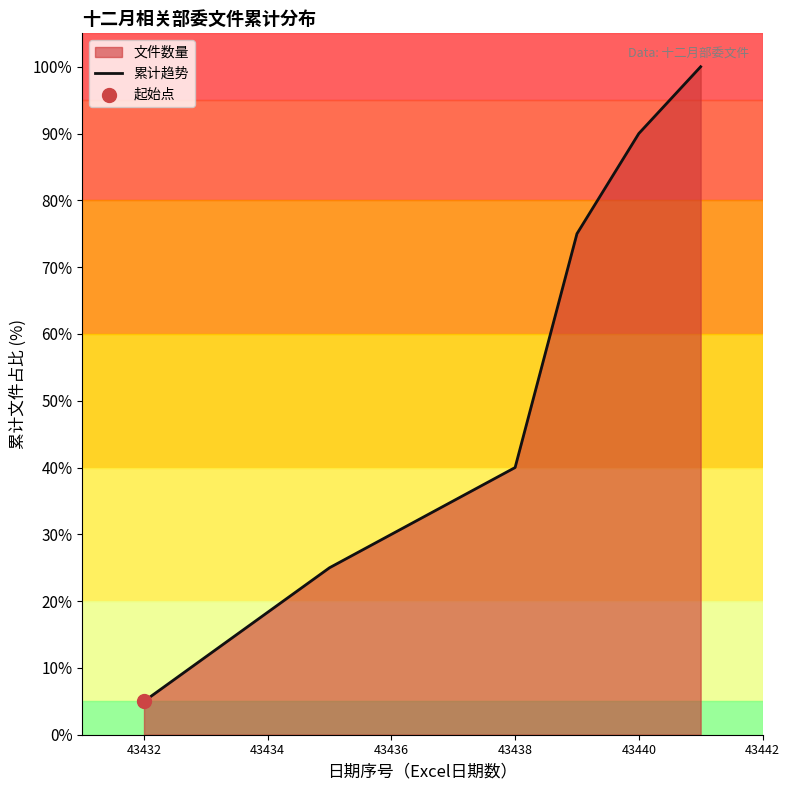

Which has a higher value, 43438 or 43440?

43440